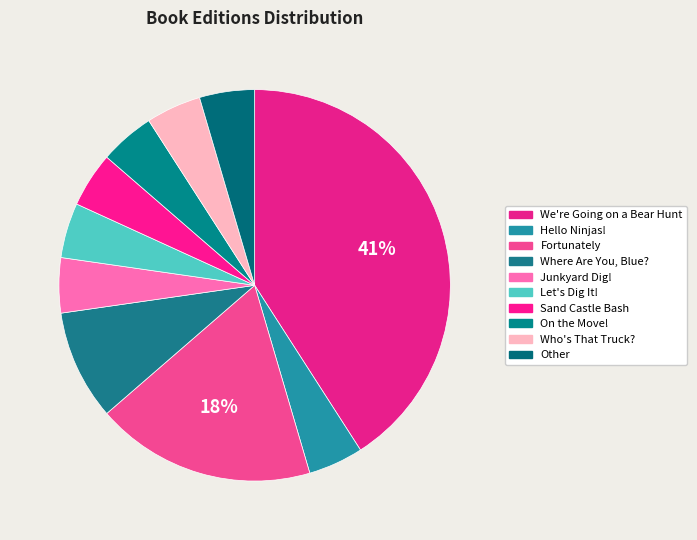

To the nearest percent, what is the average slice percentage?

10%